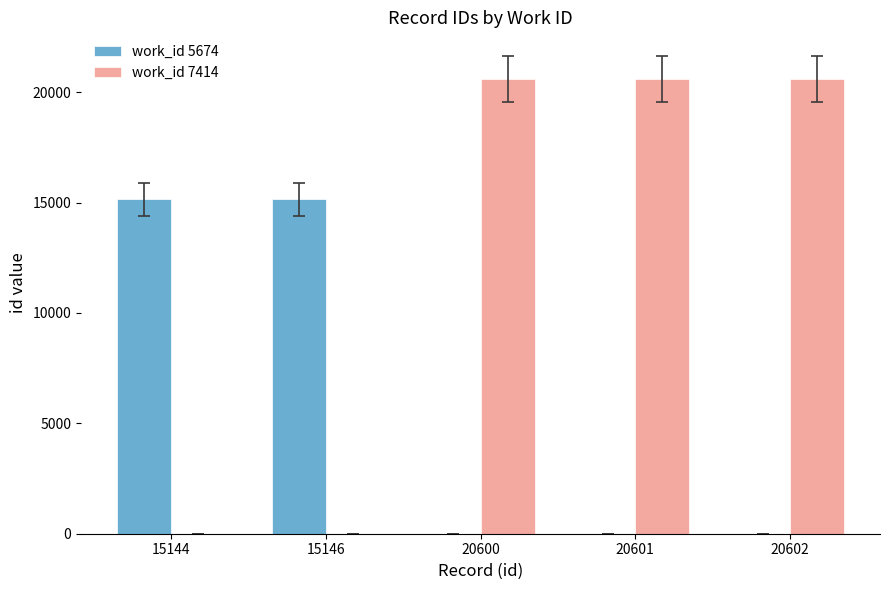

How many data points does each series have?

5